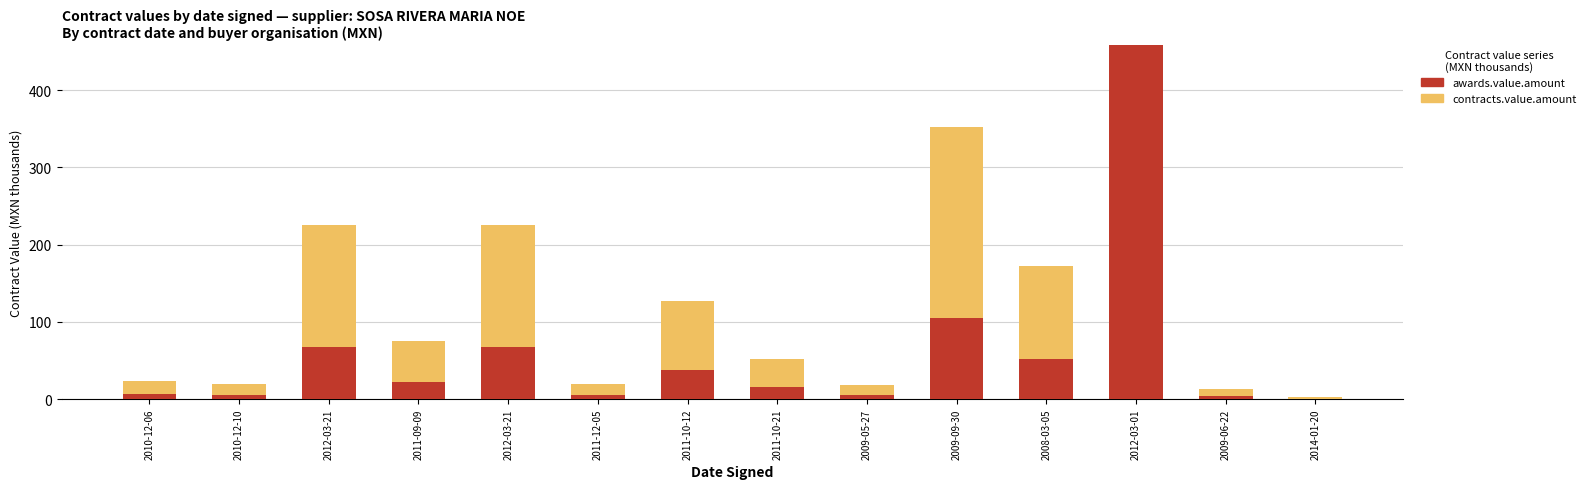

Rank the series by their average value, from lowest to highest.

awards.value.amount, contracts.value.amount